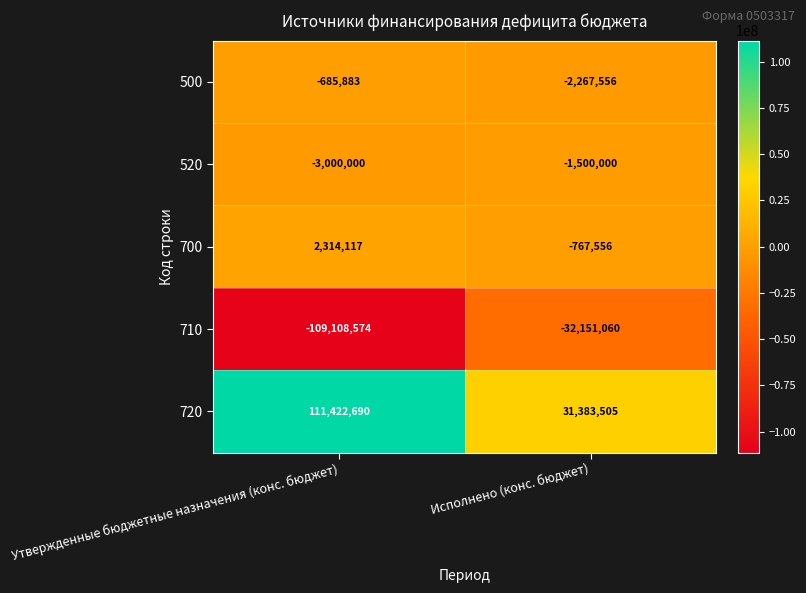

Rank the series by their maximum value, from lowest to highest.

710, 520, 500, 700, 720